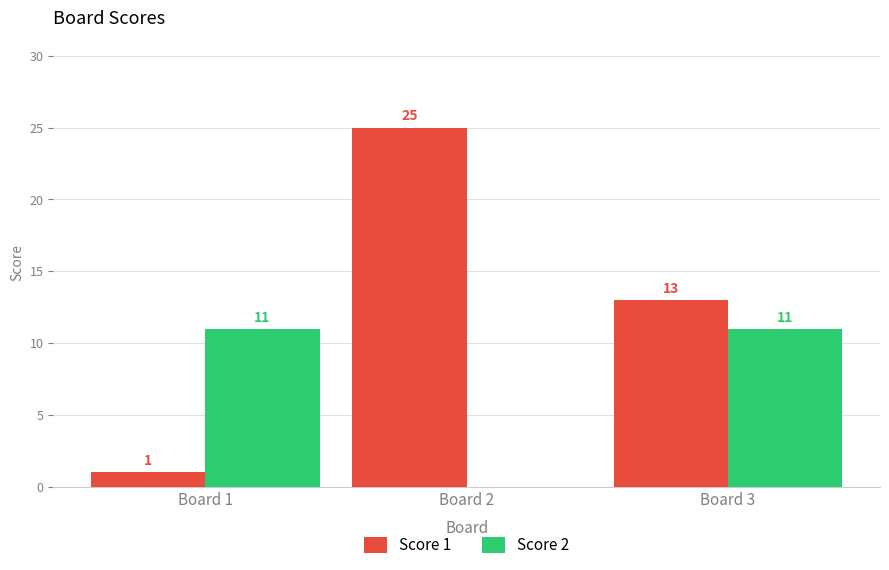

What is the maximum value shown in the chart?

25